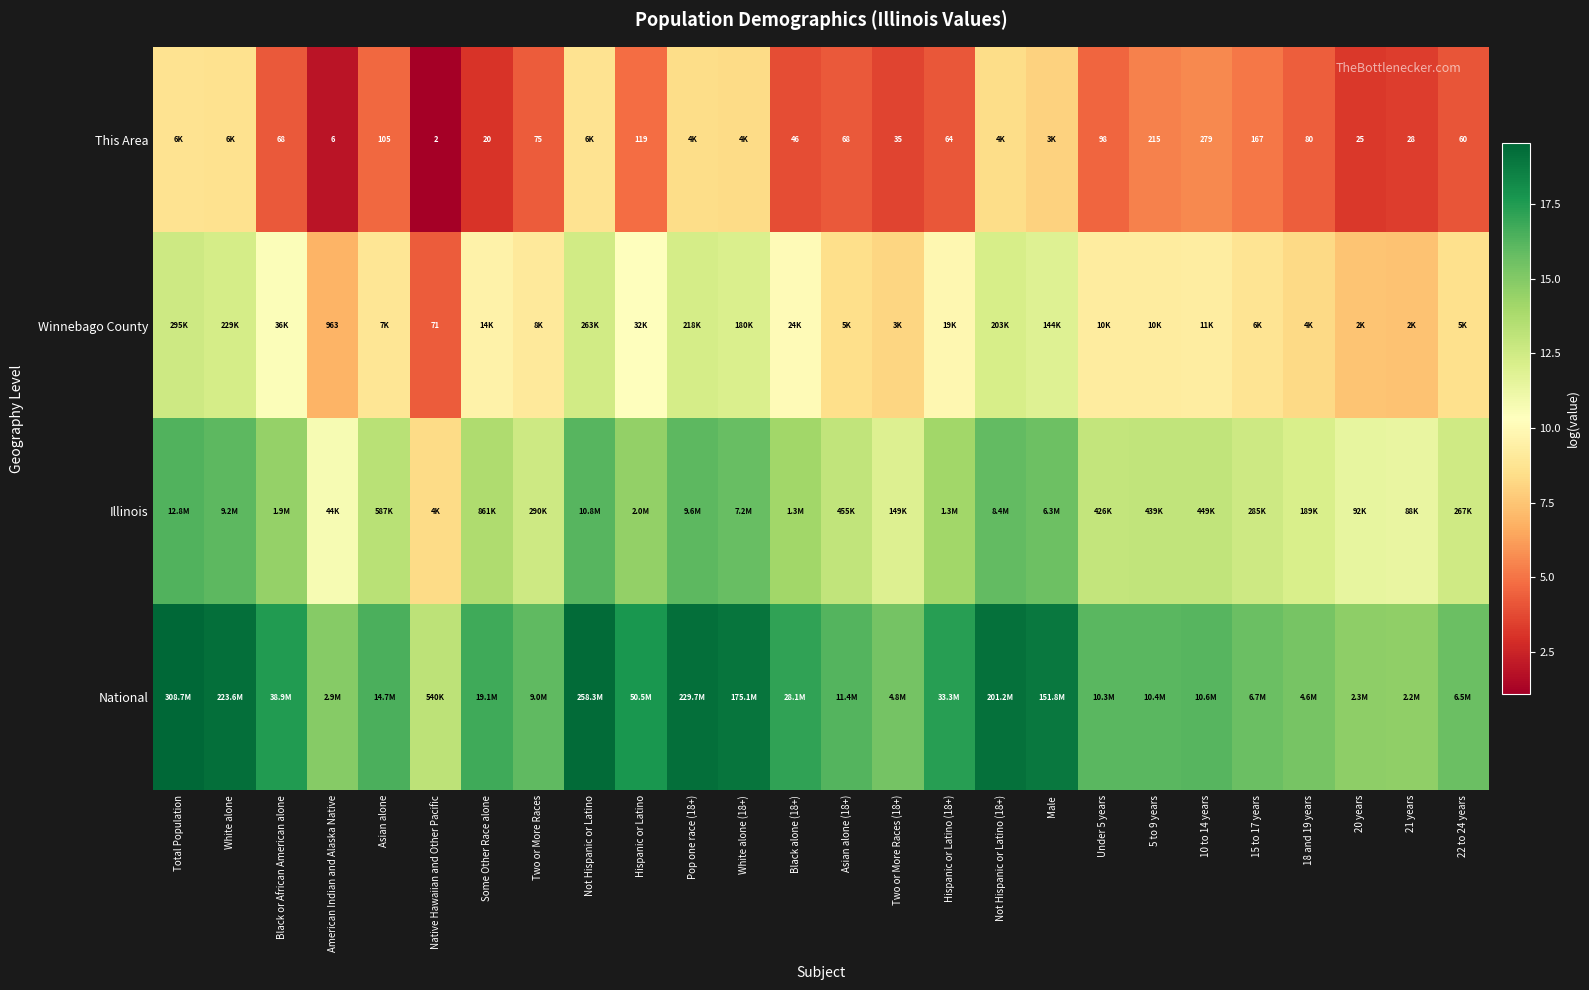

What is the difference between the This Area values at Two or More Races (18+) and White alone (18+)?

4.8